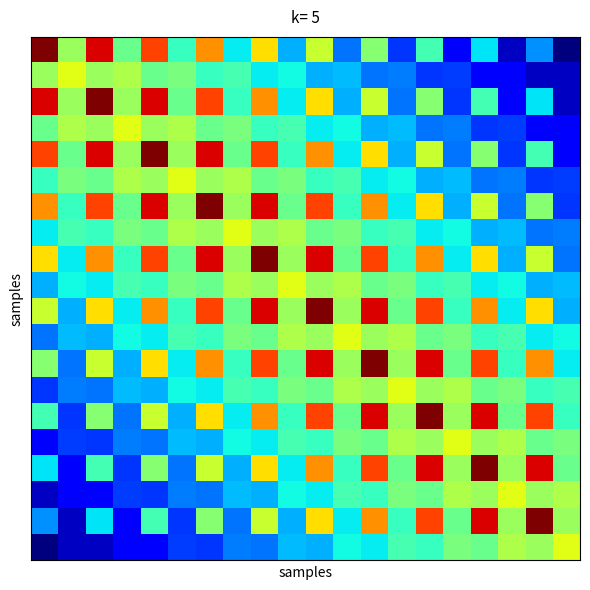

At how many categories does at least one series exceed 149?

10